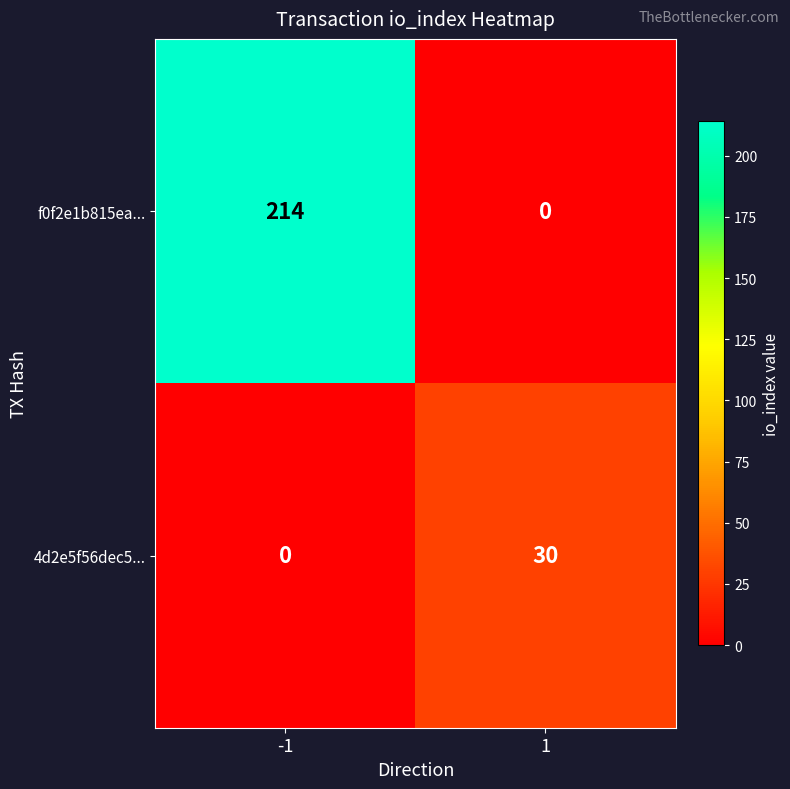

True or false: f0f2e1b815ea... has a value of 371 at -1.

False